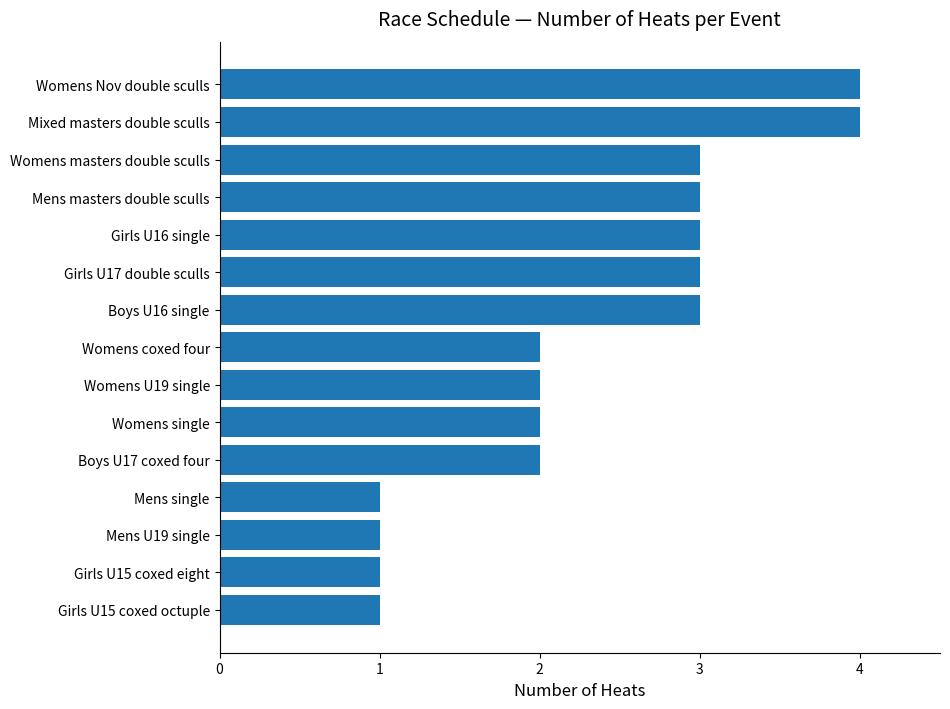

Count the number of categories in the chart.

15